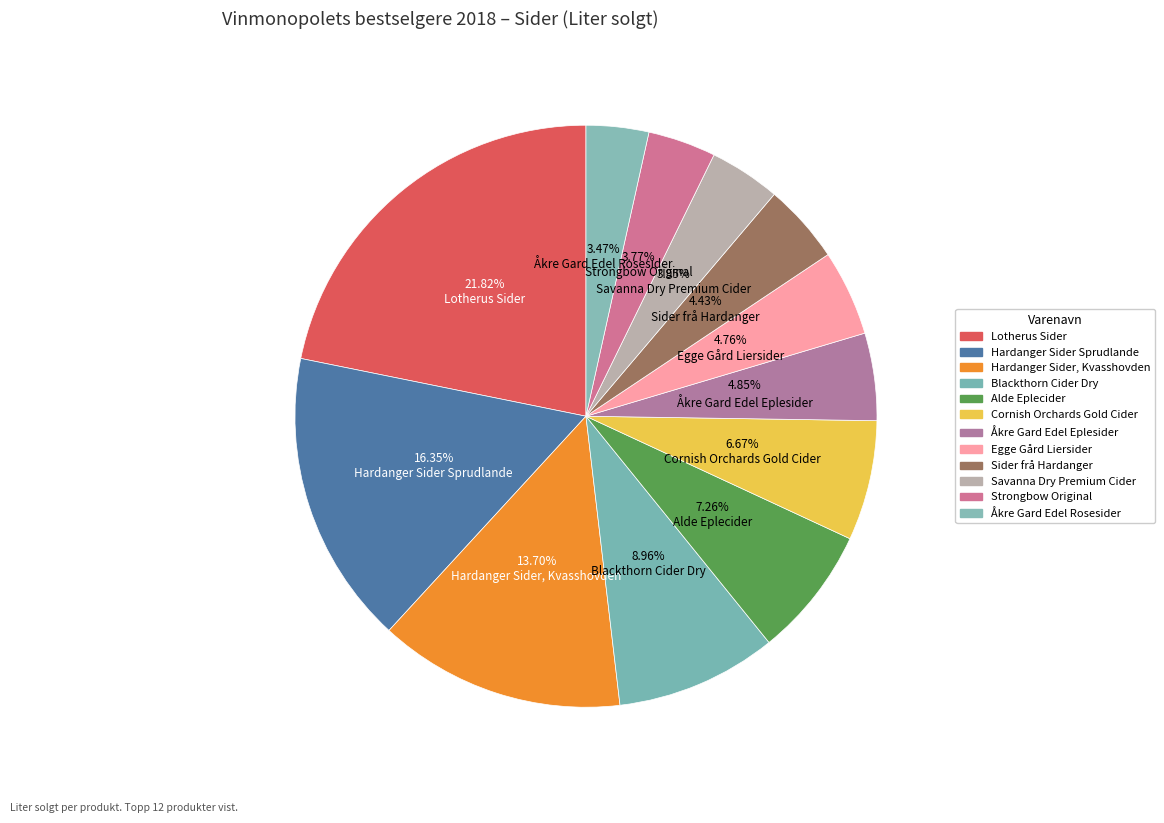

Count the number of slices in the pie.

12